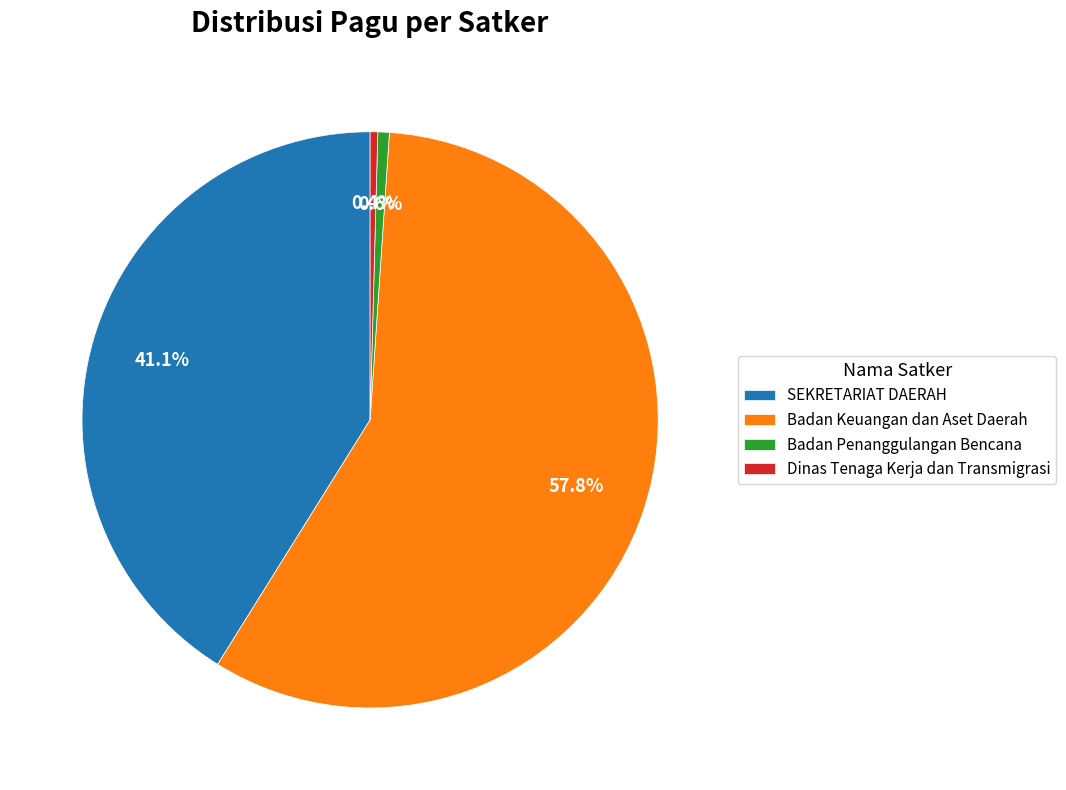

Which has a higher value, Badan Keuangan dan Aset Daerah or SEKRETARIAT DAERAH?

Badan Keuangan dan Aset Daerah